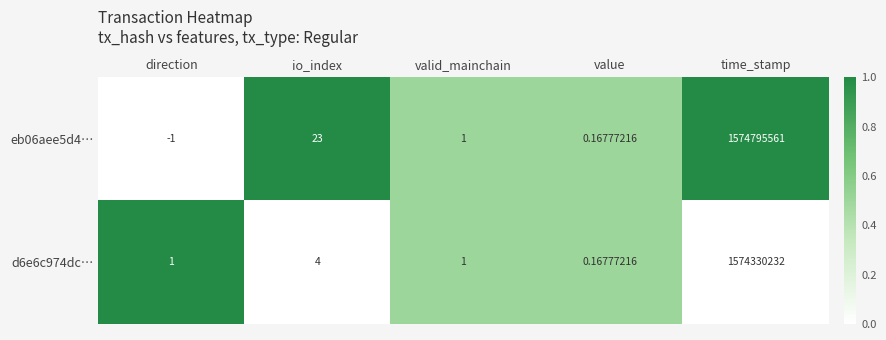

At which label does eb06aee5d4… reach its peak?

time_stamp